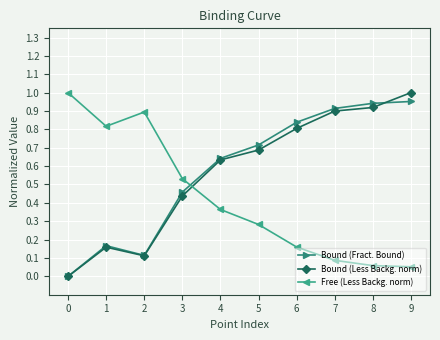

Does the chart display data point markers on the line(s)?

Yes